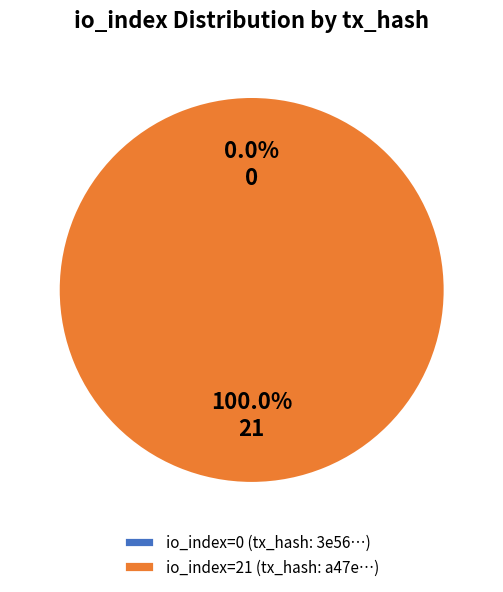

Is it true that tx_0 is 0% of the pie?

True